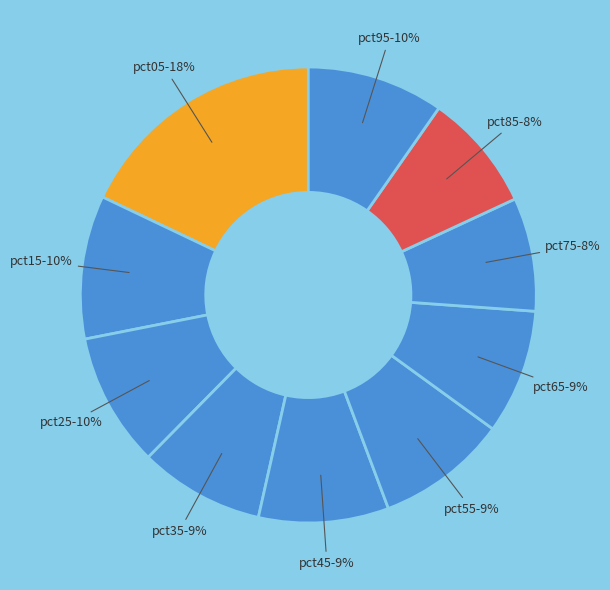

Combined, do pct55 and pct75 account for over 50%?

No